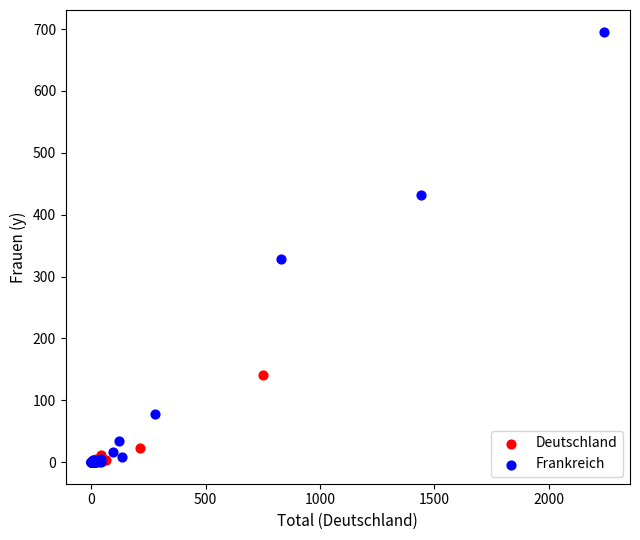

Which series reaches the maximum Y coordinate?

Frankreich